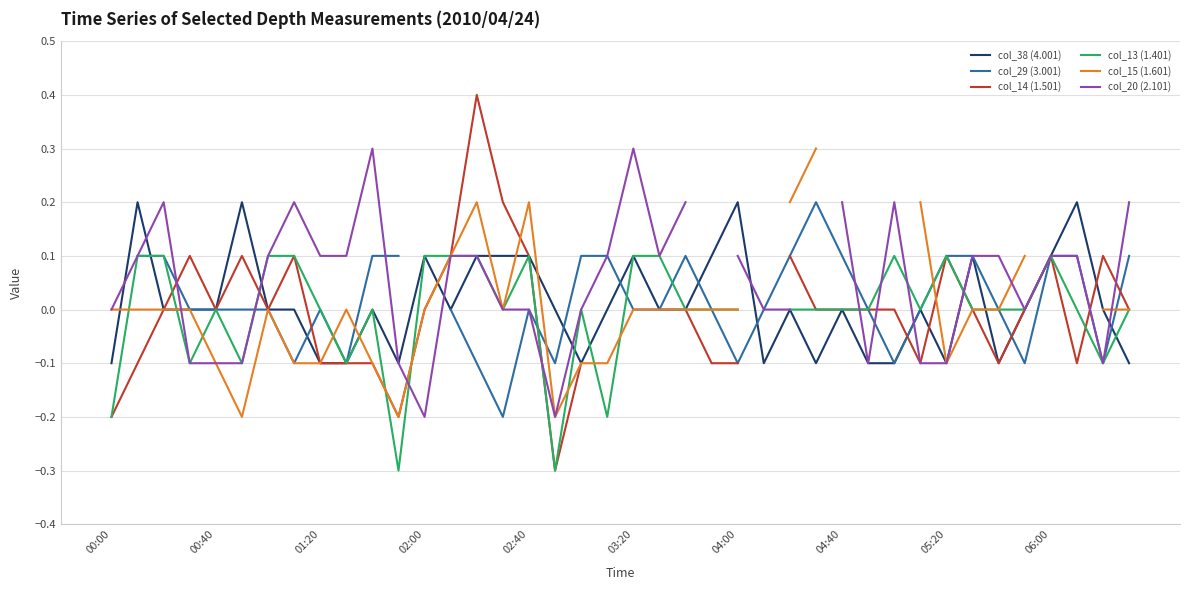

What is the maximum value for col_14 (1.501)?

0.4